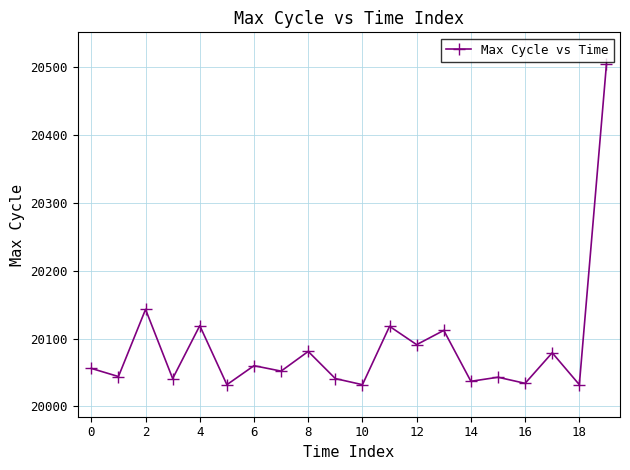

What is the minimum value shown in the chart?

20032